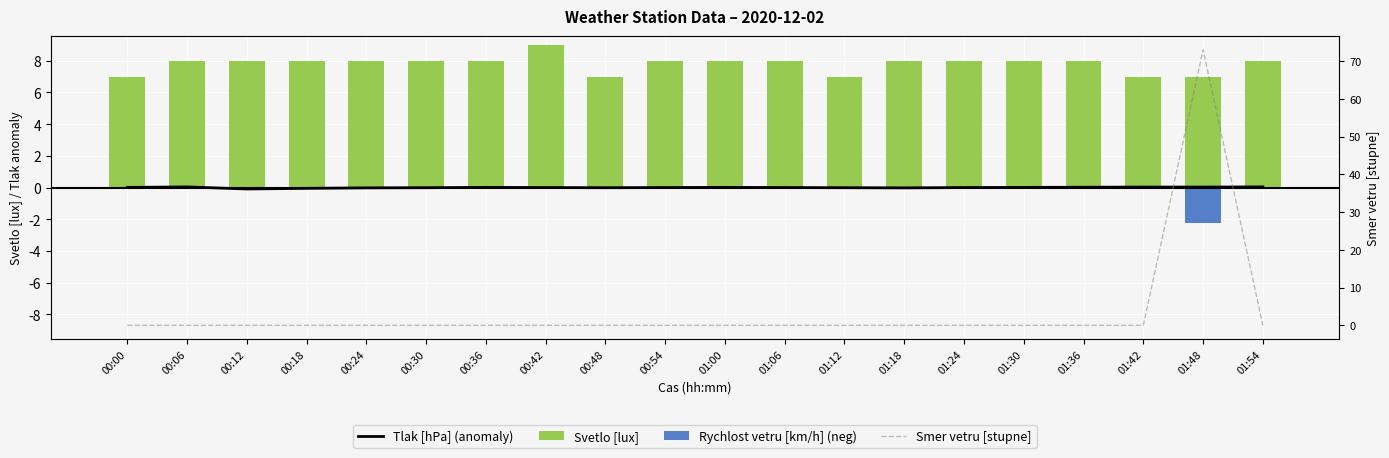

What is the difference between the maximum and minimum values in the Smer vetru [stupne] series?

73.0